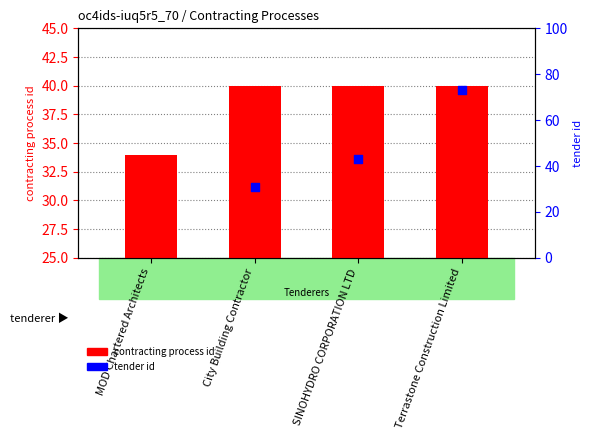

Which series has the widest spread of Y values?

tender id